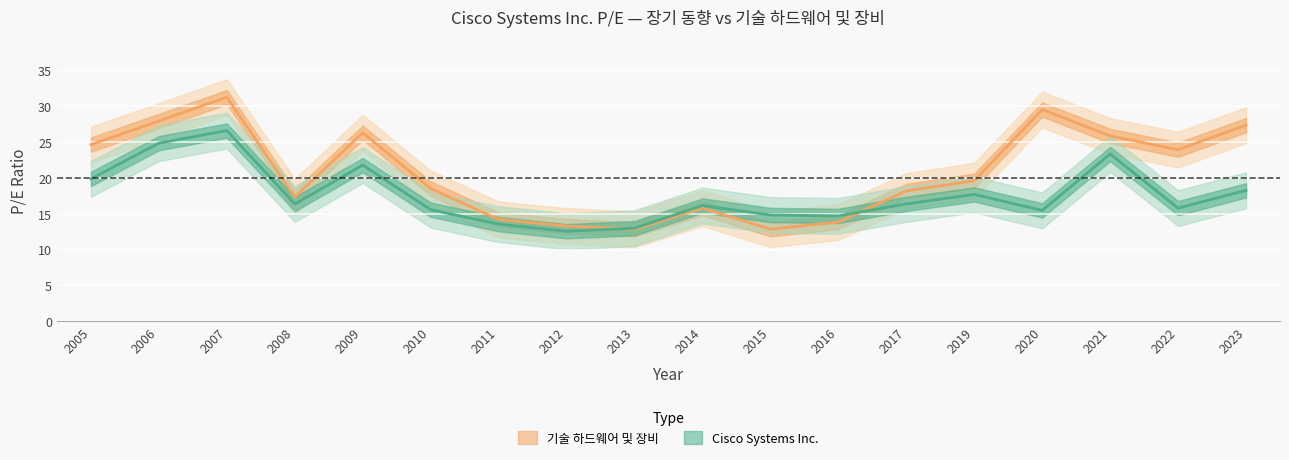

What is the difference between the highest and lowest values at 2023?

9.1